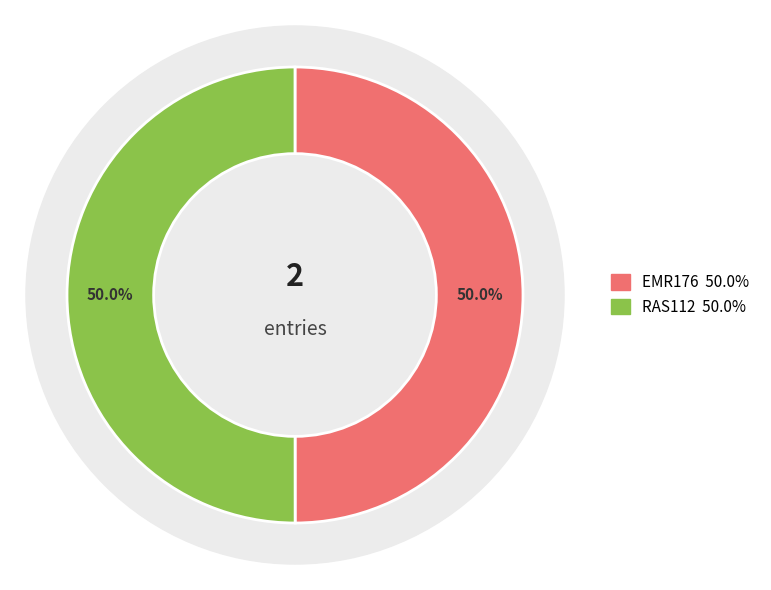

How many segments does this pie chart have?

2